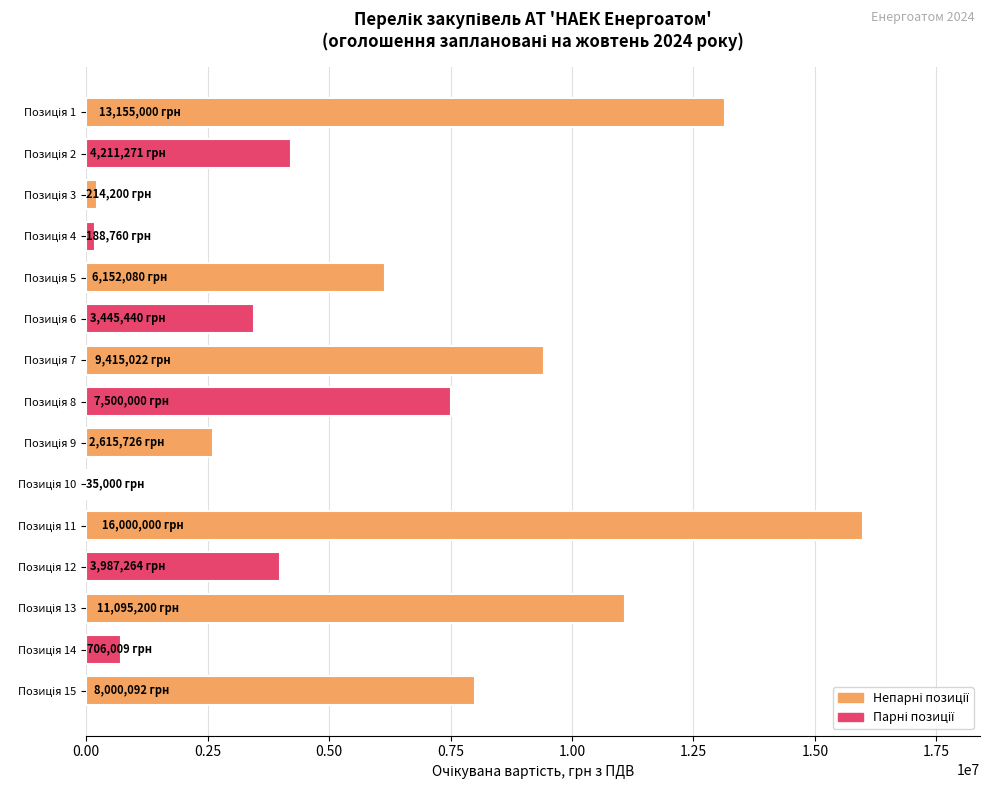

What is the sum of all values?

86721063.8